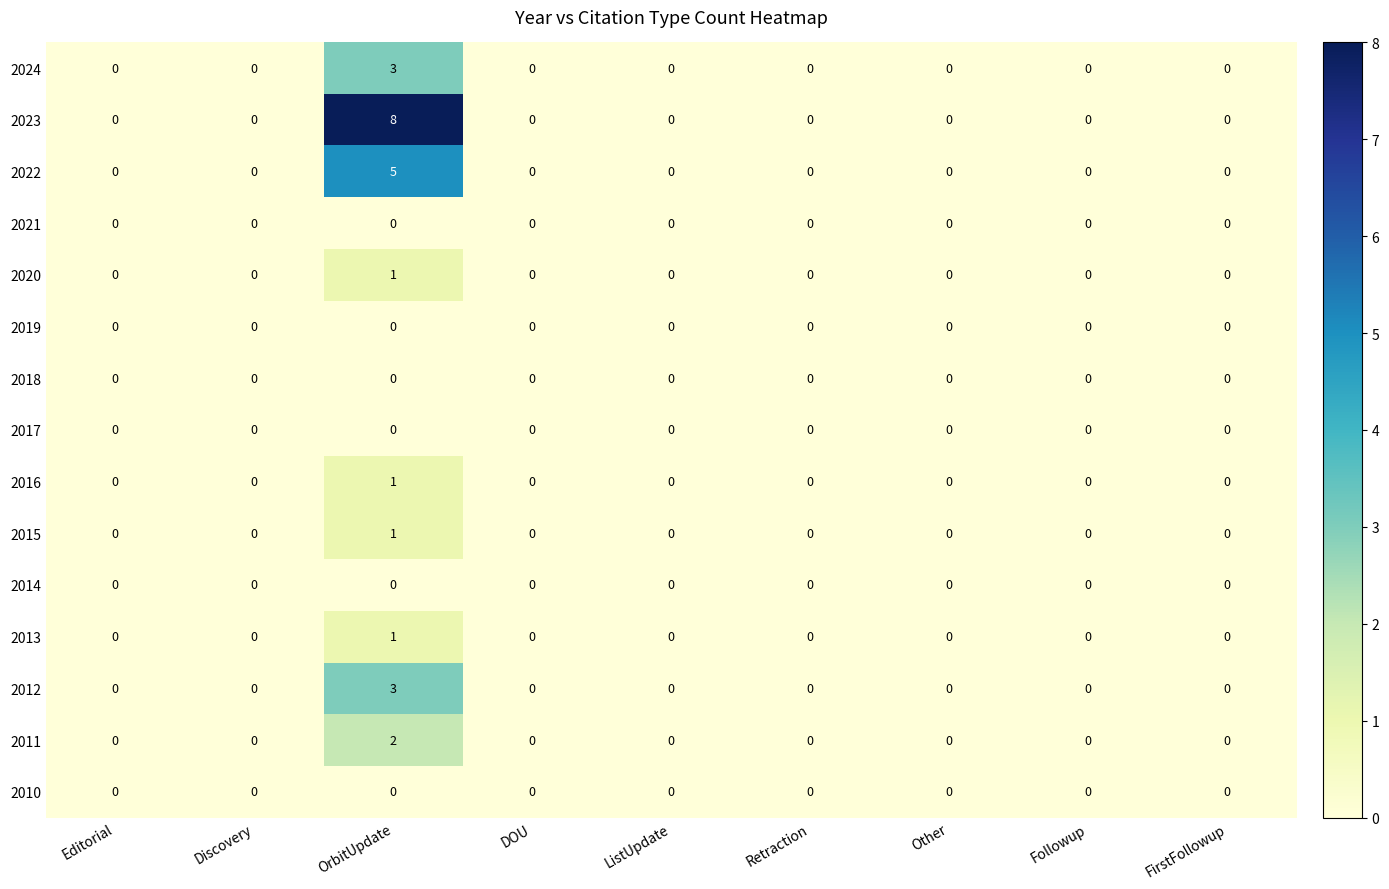

Count the number of data series in this chart.

15